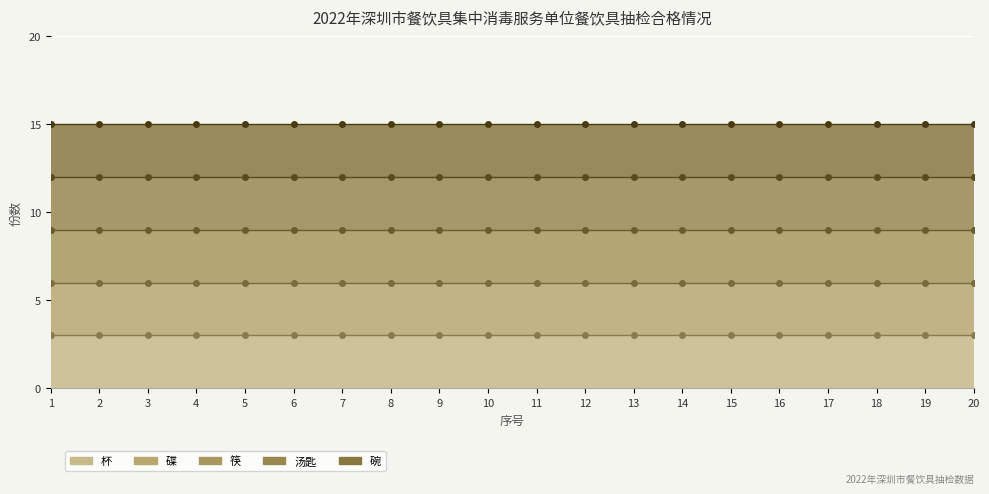

At how many categories does at least one series exceed 14?

20